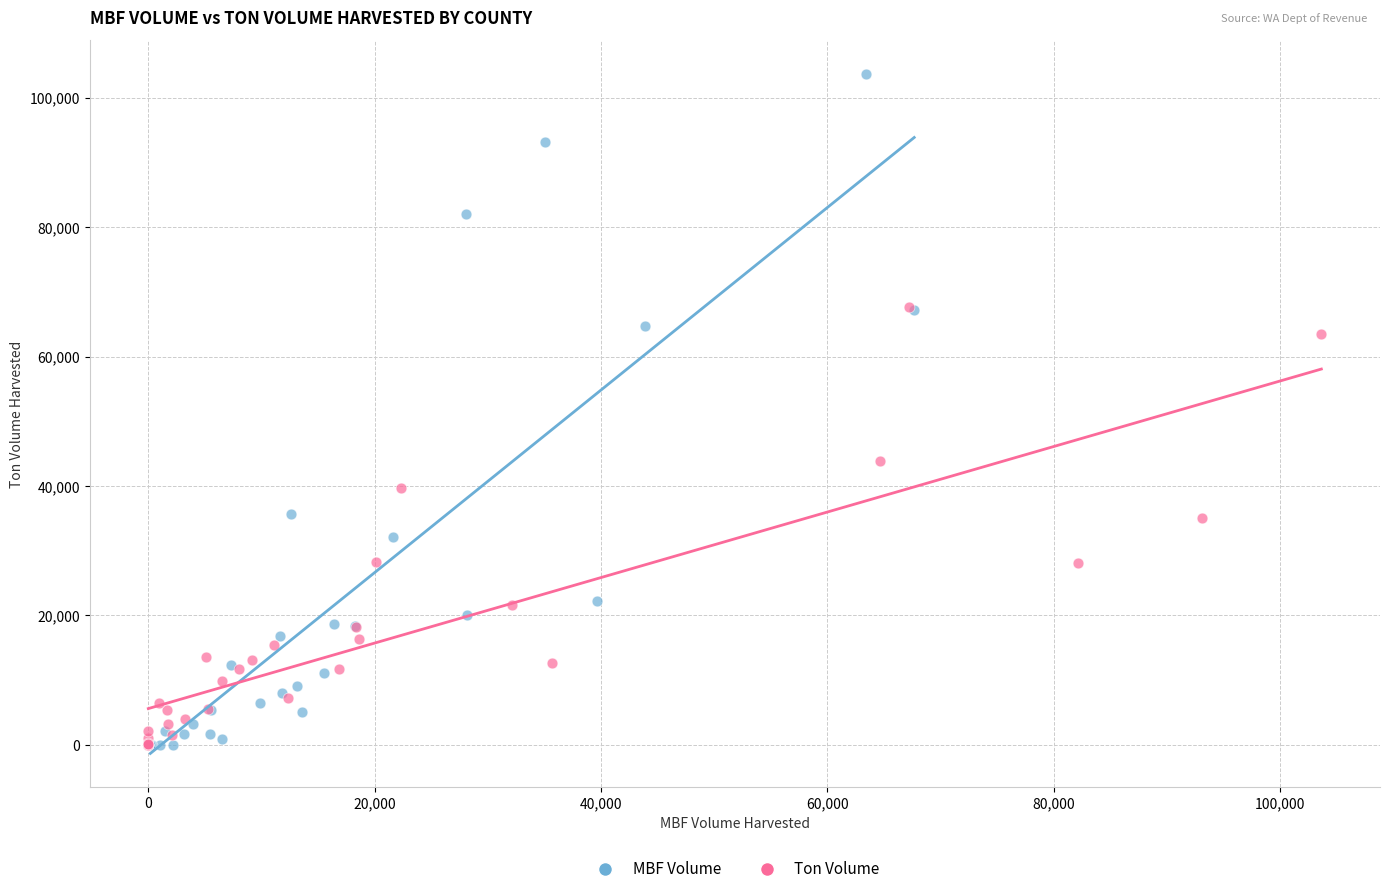

Which series reaches the maximum Y coordinate?

MBF Volume